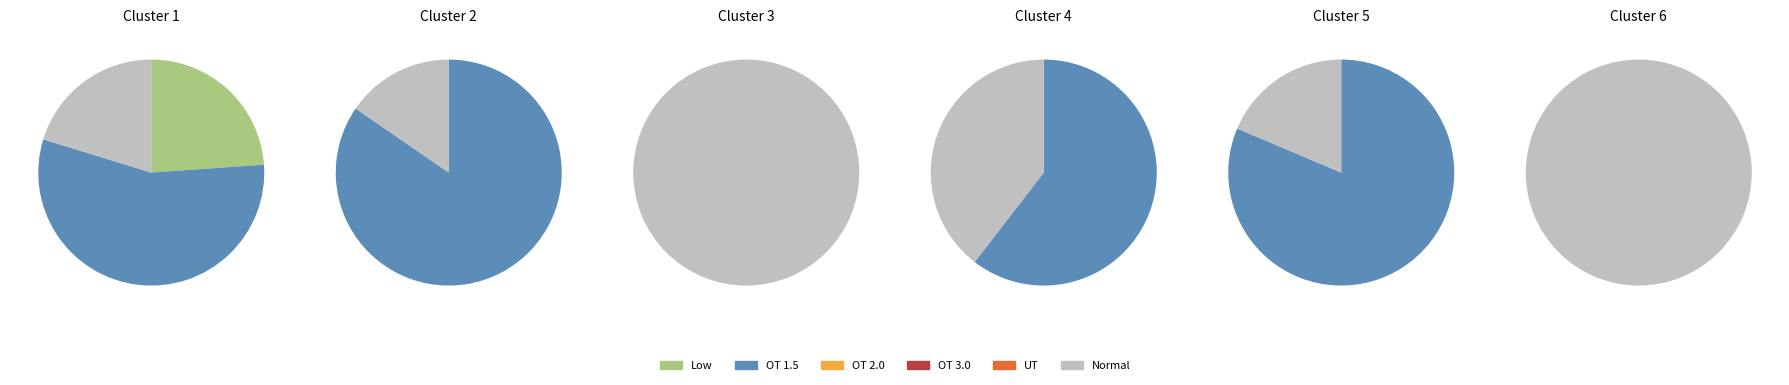

To the nearest percent, what portion does 12 represent?

7%